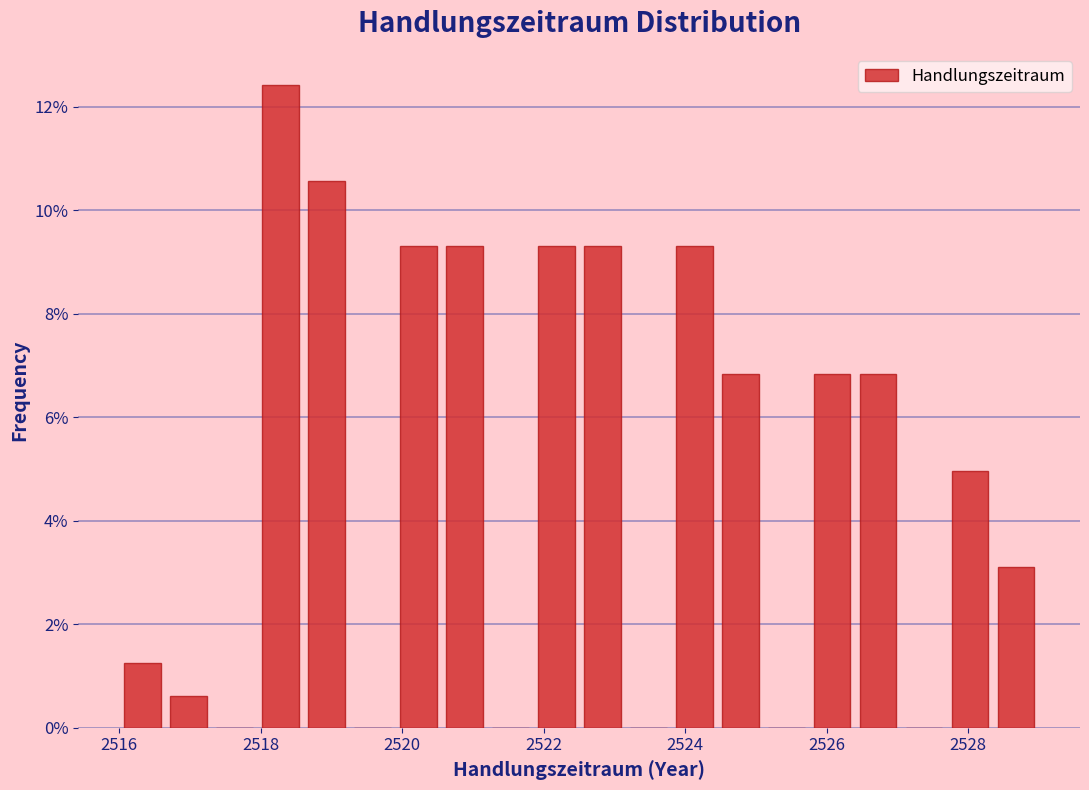

Around what value on the x-axis is the tallest bar? Give the approximate position of its centre, as read against the axis.

2518.2